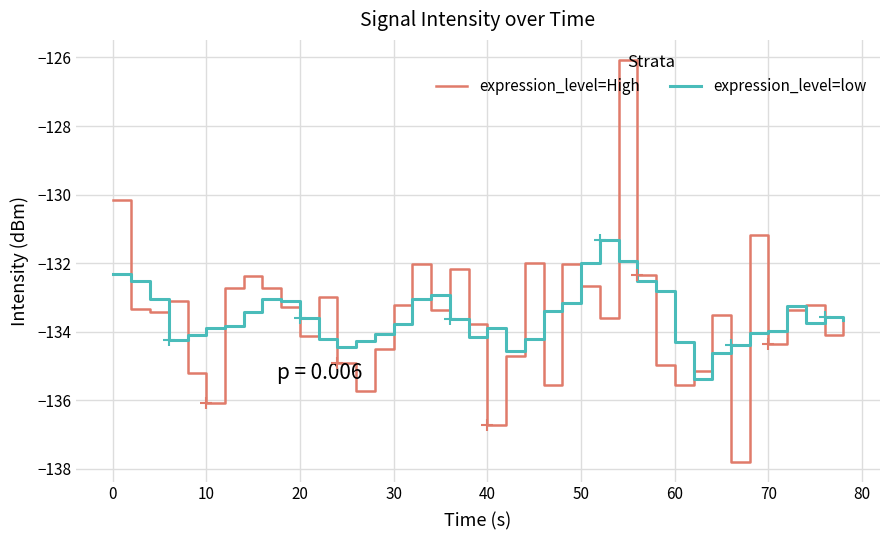

What is the lowest value of the expression_level=low series?

-135.4